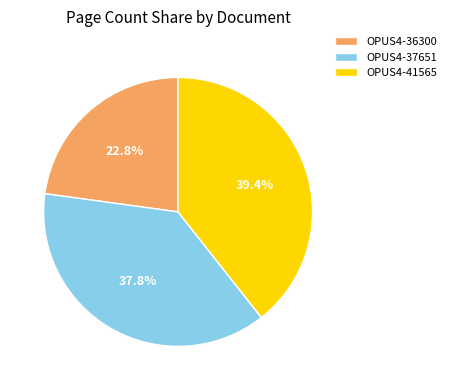

What is the ratio of the value at OPUS4-37651 to the value at OPUS4-36300?

1.7